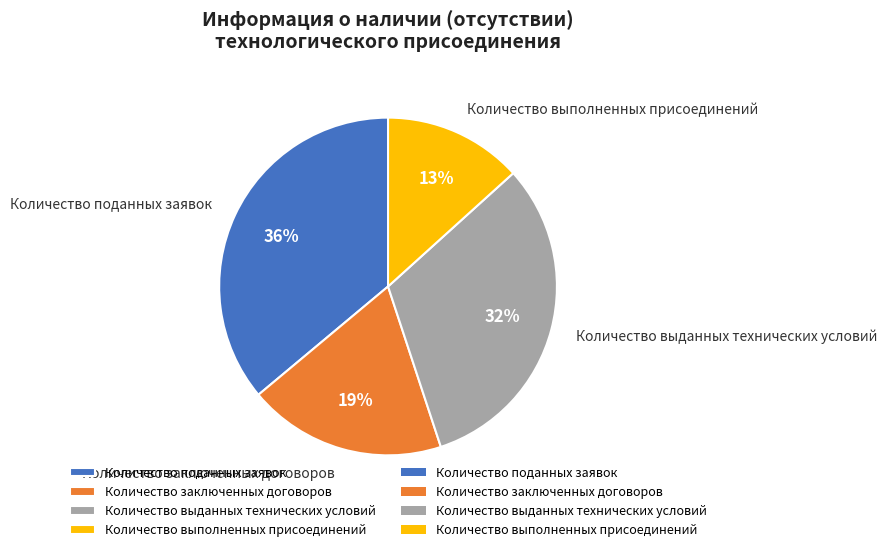

Do Количество выполненных присоединений and Количество заключенных договоров together represent more than half of the pie?

No